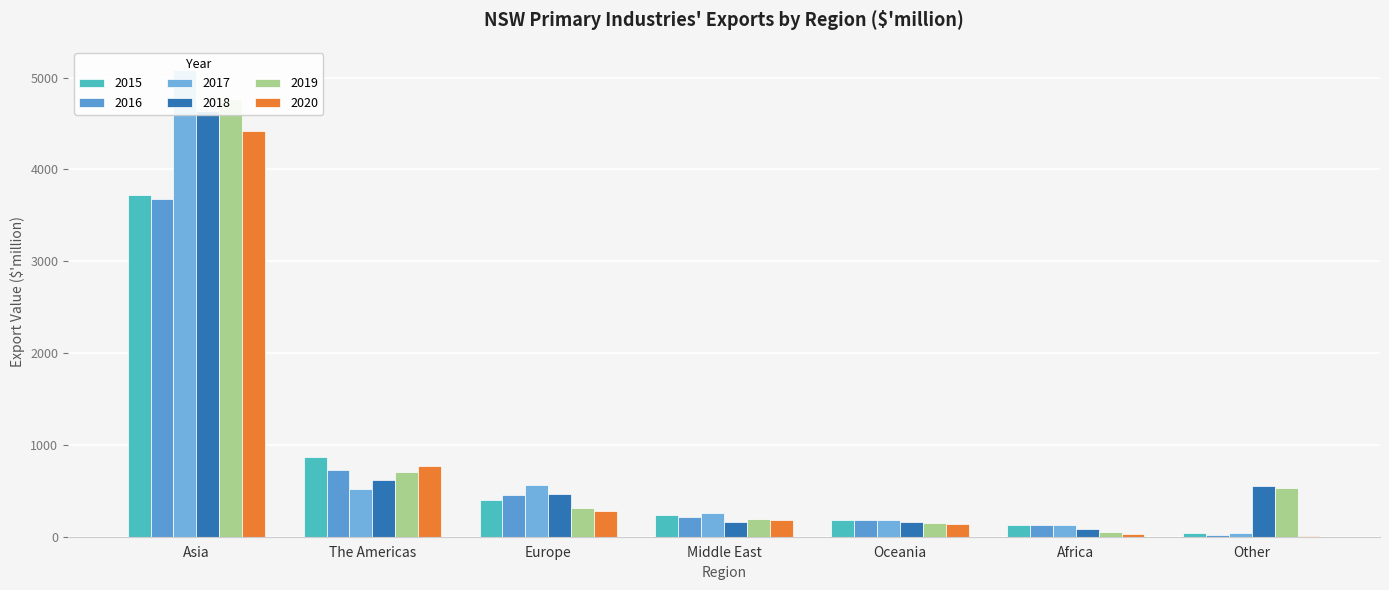

What are all the series names shown in the legend?

2015, 2016, 2017, 2018, 2019, 2020